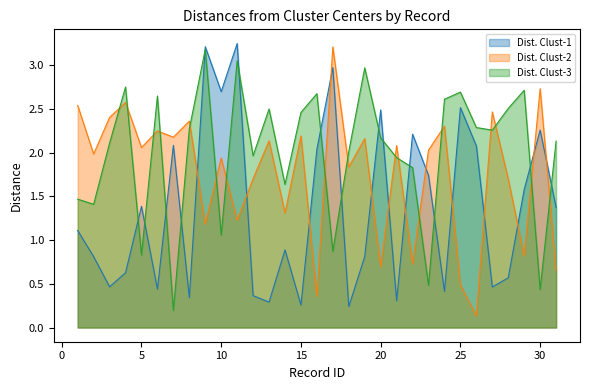

Is it true that Dist. Clust-2 equals 3.5 at 27?

False